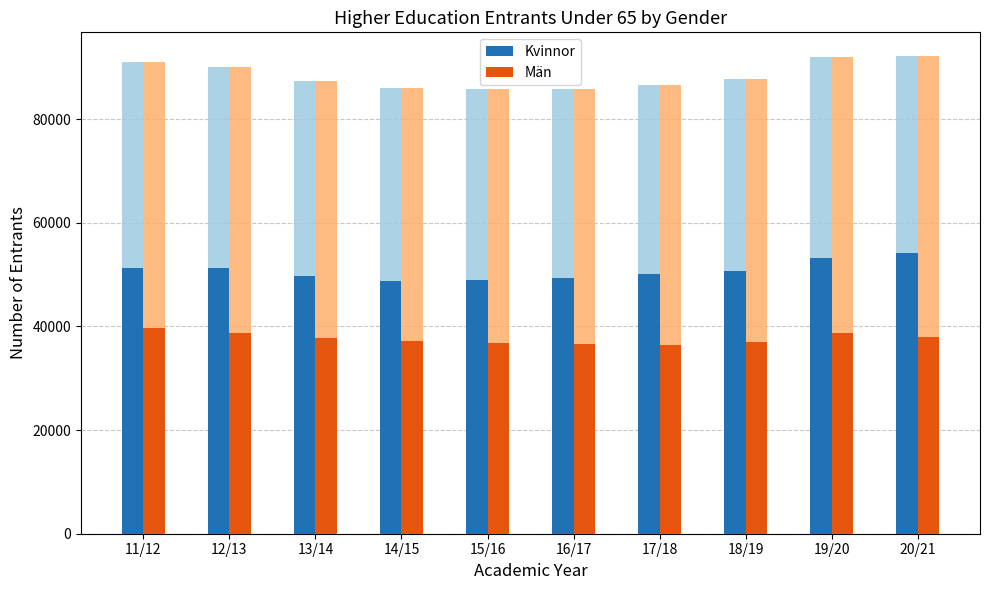

What is the spread (max minus min) of values at 14/15?

11605